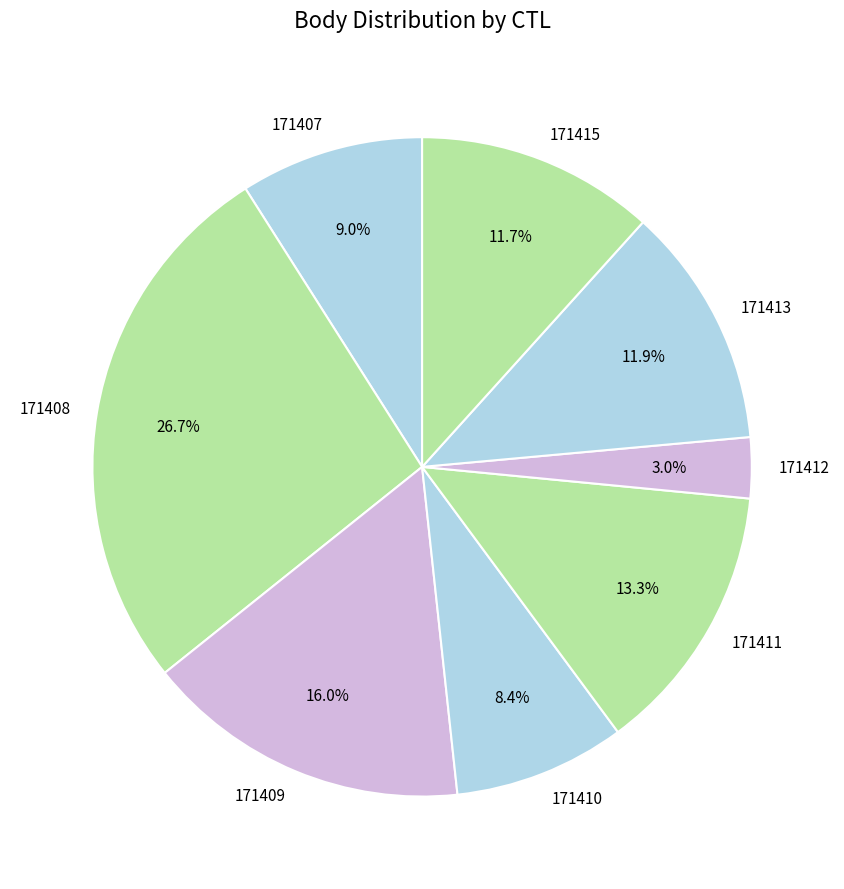

Count the number of slices in the pie.

8